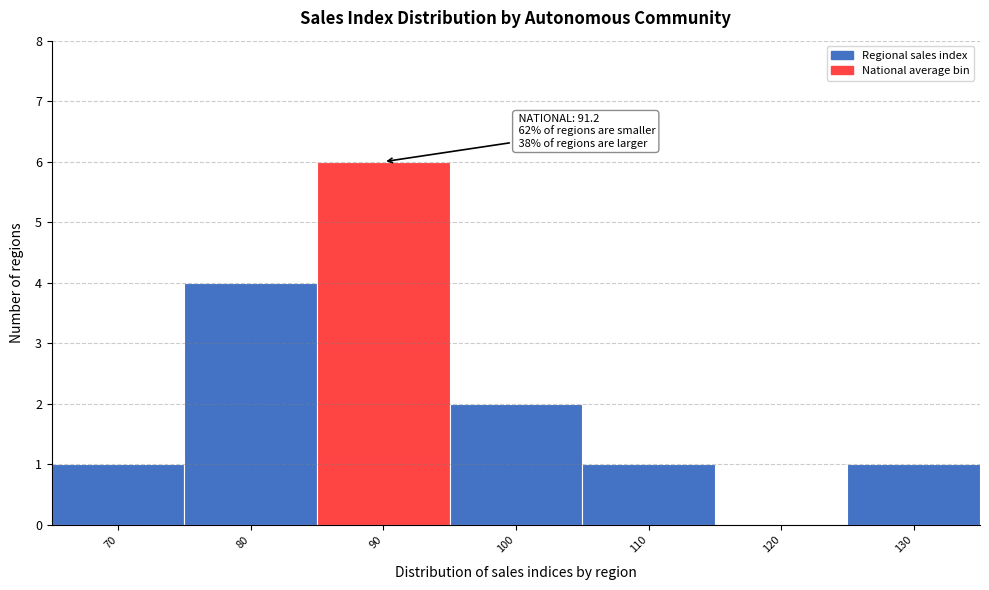

Reading right to left, transcribe all the data shown in this chart.

130=1	120=0	110=1	100=2	90=6	80=4	70=1